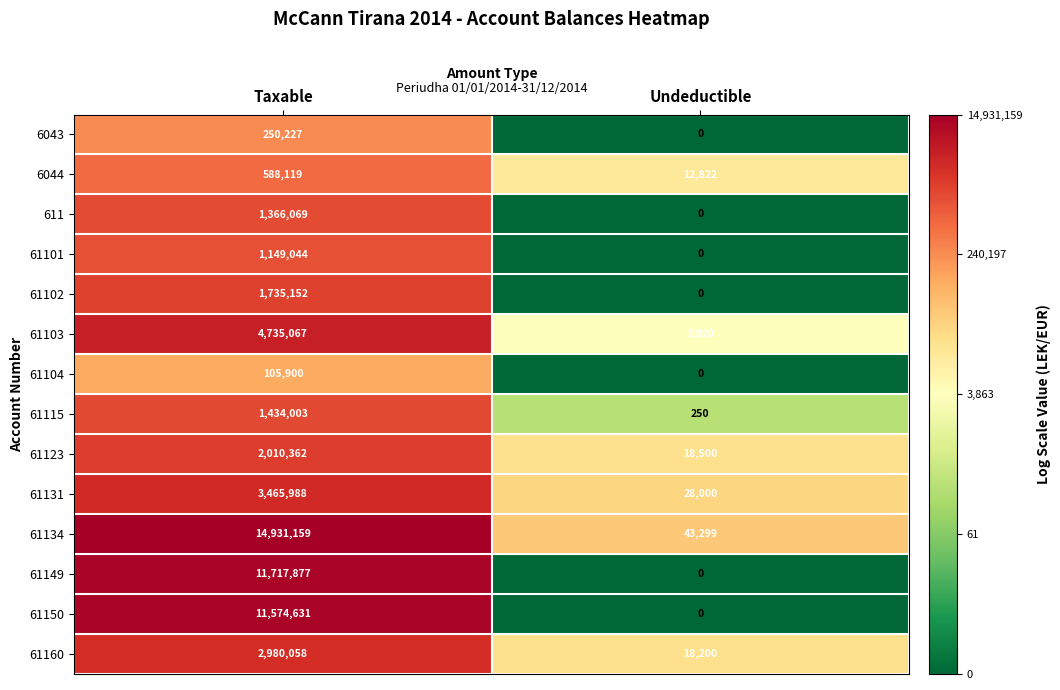

Reading left to right, extract all data points from this chart.

6043: 250227	0
6044: 588119	12822
611: 1366069	0
61101: 1149044	0
61102: 1735152	0
61103: 4735067	3920
61104: 105900	0
61115: 1434003	250
61123: 2010362	18500
61131: 3465988	28000
61134: 14931159	43299
61149: 11717877	0
61150: 11574631	0
61160: 2980058	18200